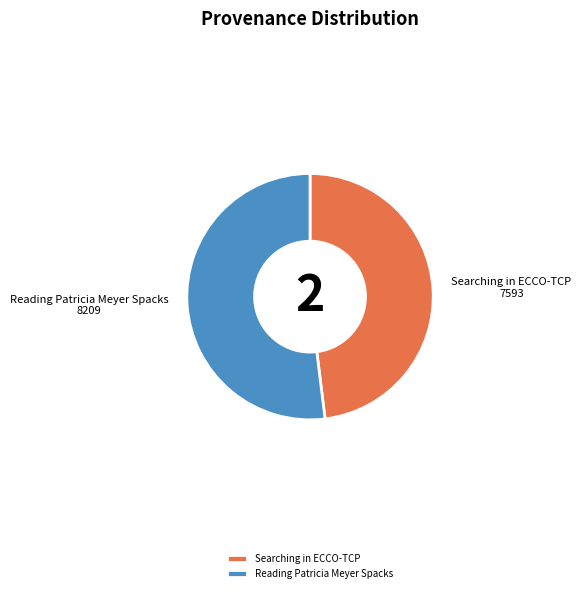

Combined, do Reading Patricia Meyer Spacks and Searching in ECCO-TCP account for over 50%?

Yes